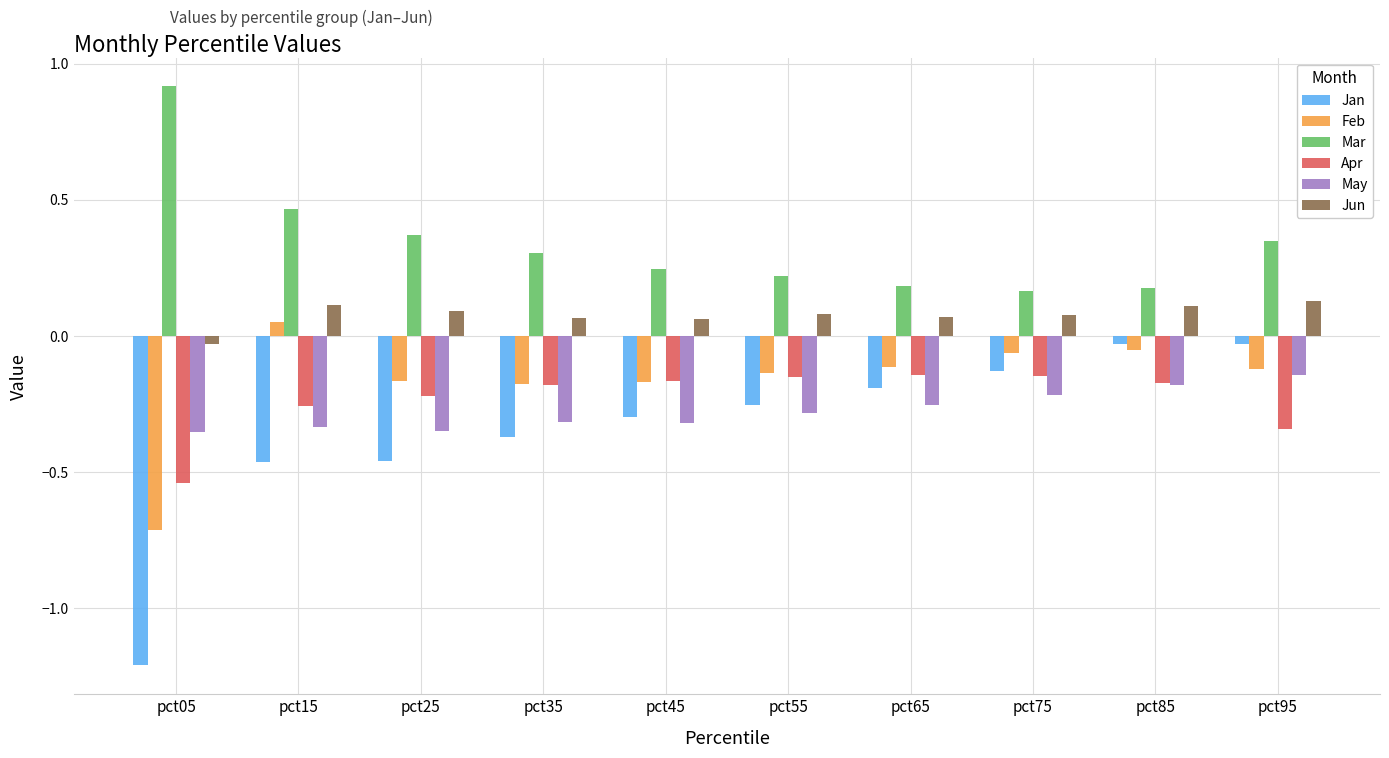

At which label does Feb first exceed 0?

pct15